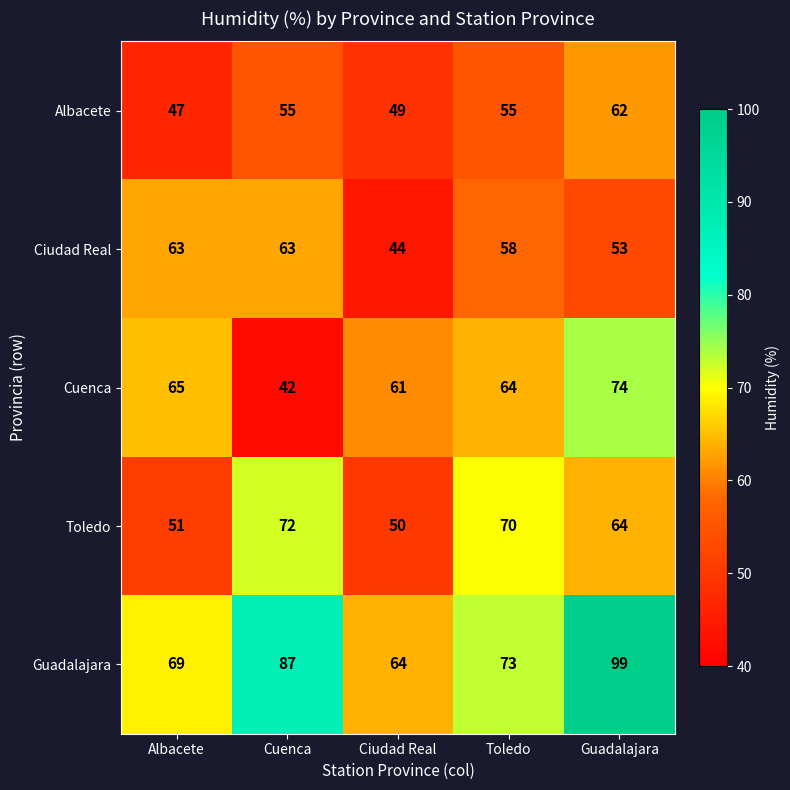

How many distinct data groups are displayed?

5